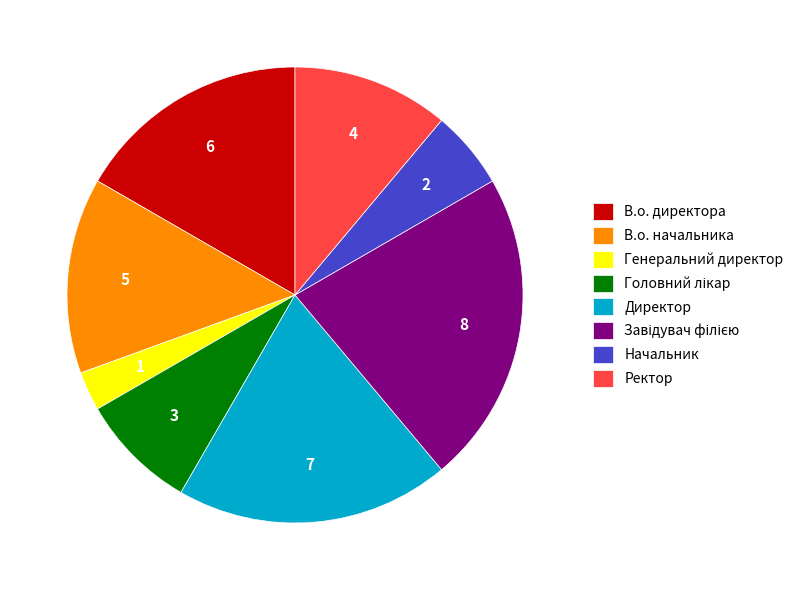

Is the sum of Директор and Генеральний директор greater than half?

No